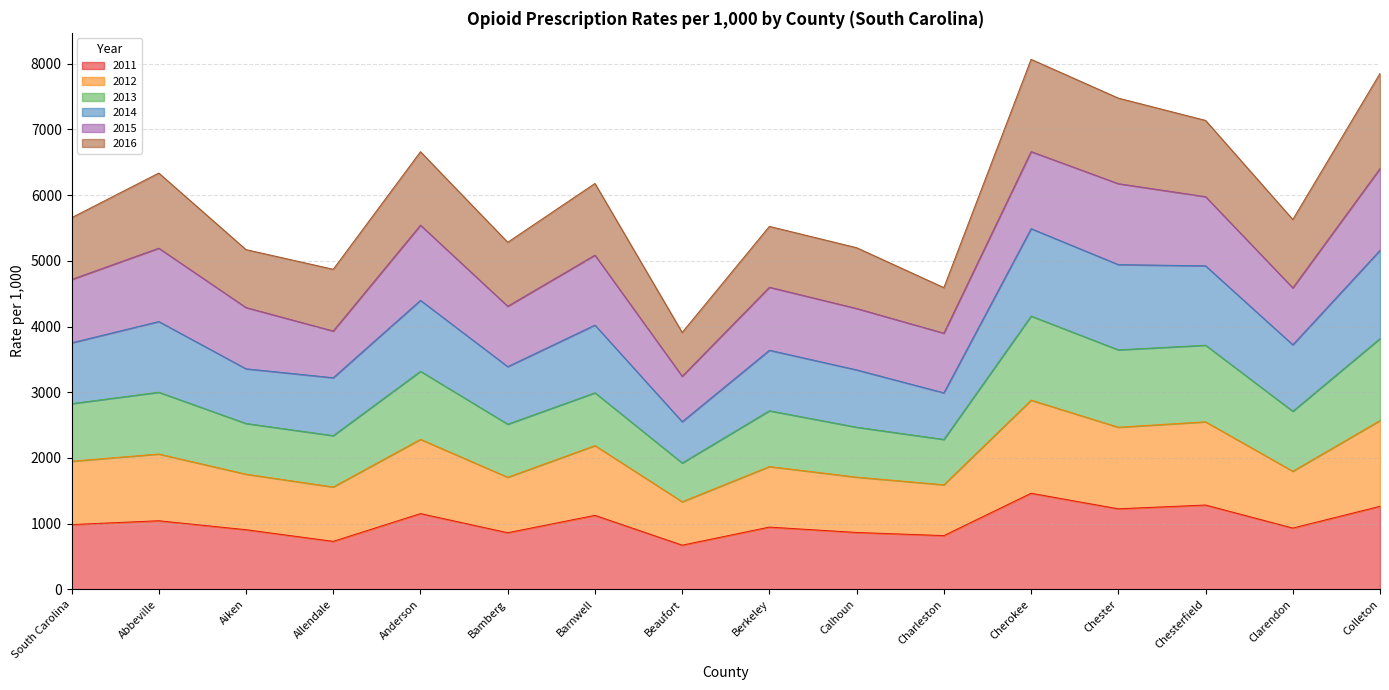

True or false: 2014 and 2011 intersect in this chart.

False